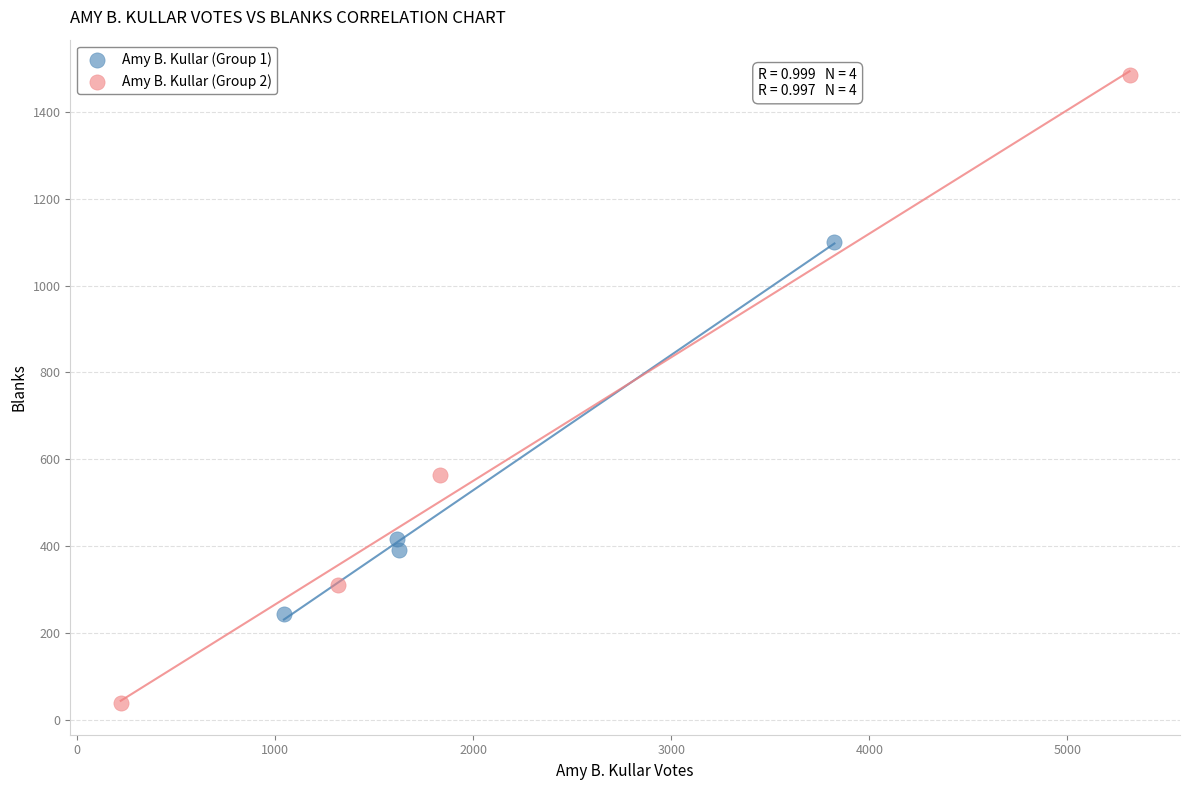

Which series has the widest spread of Y values?

Amy B. Kullar (Group 2)